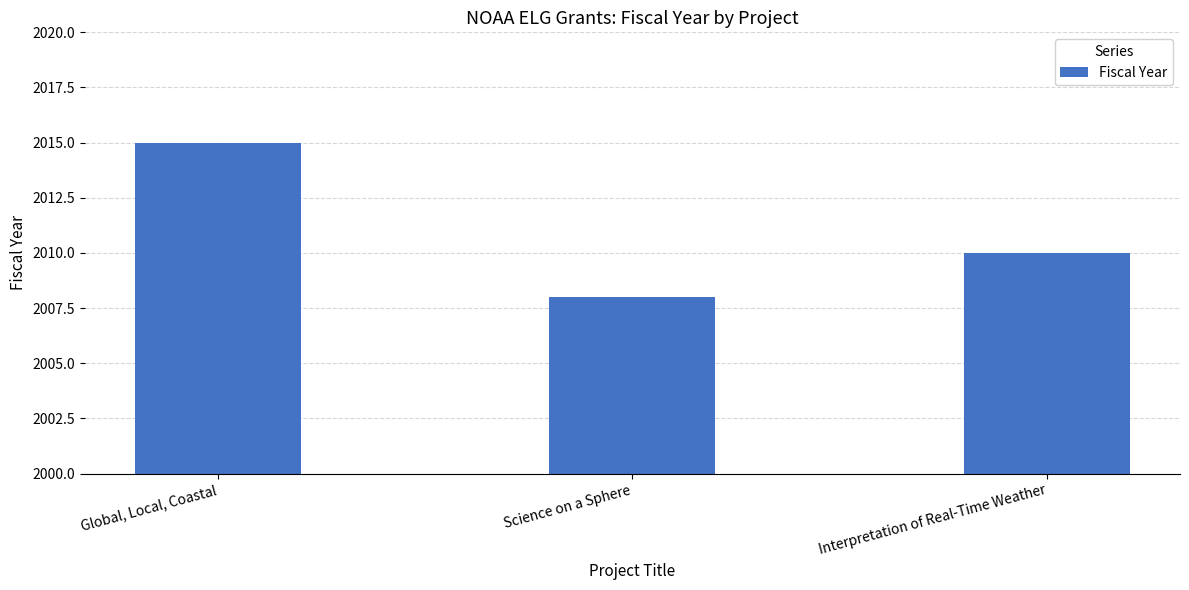

Reading right to left, extract all data points from this chart.

Interpretation of Real-Time Weather=2010	Science on a Sphere=2008	Global, Local, Coastal=2015